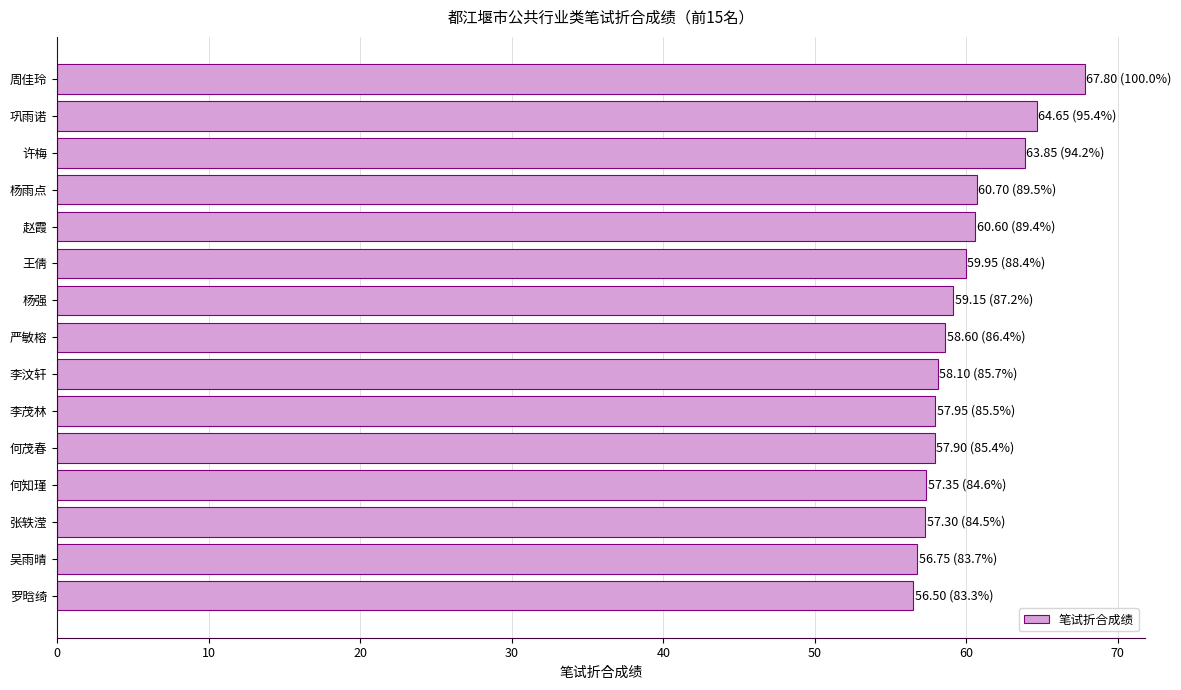

What is the difference between the maximum and minimum values?

11.3